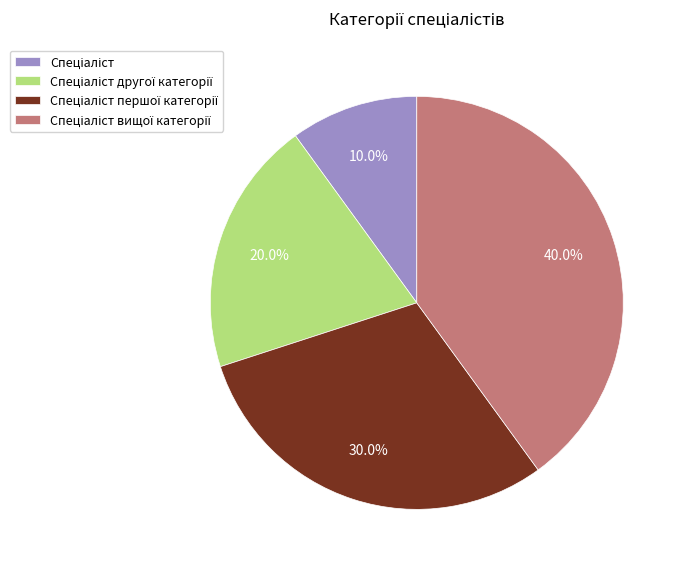

Does any single category account for the majority?

No